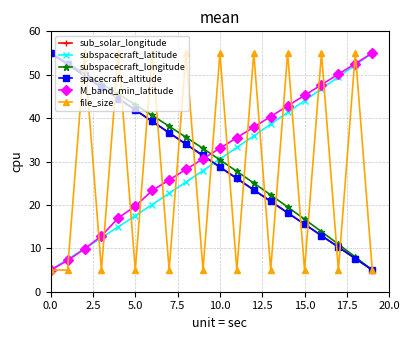

Does the chart have visible grid lines?

Yes